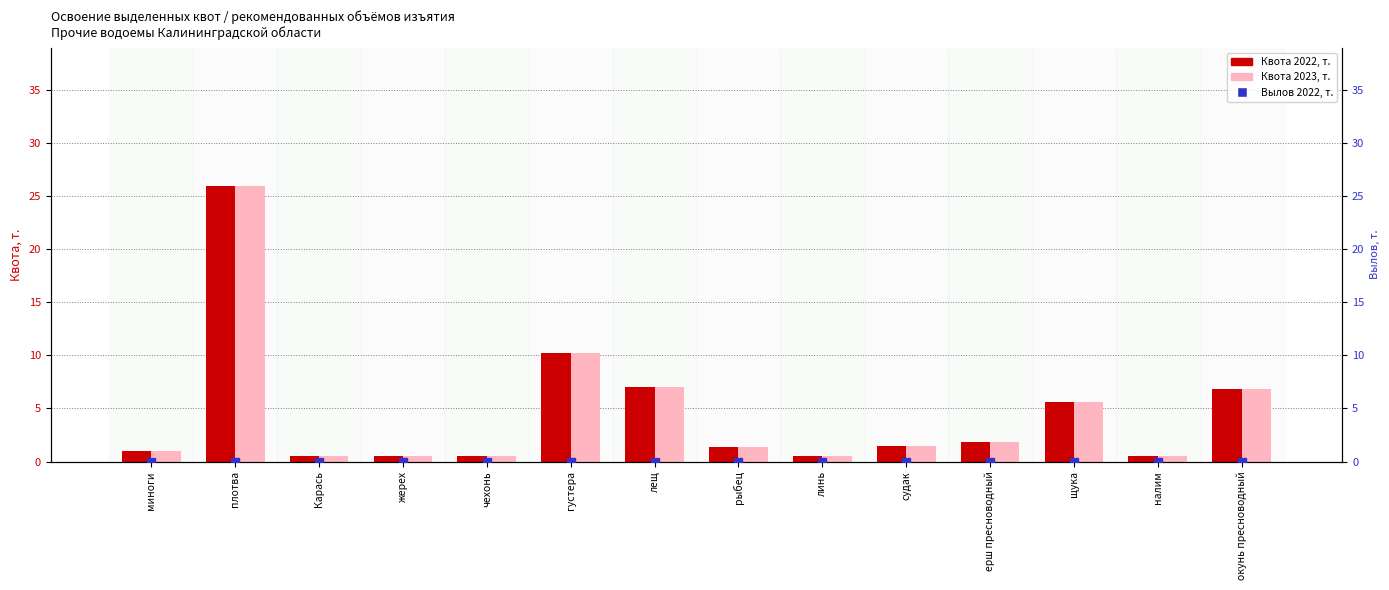

What are all the series names shown in the legend?

Квота 2022, т., Квота 2023, т., Вылов 2022, т.